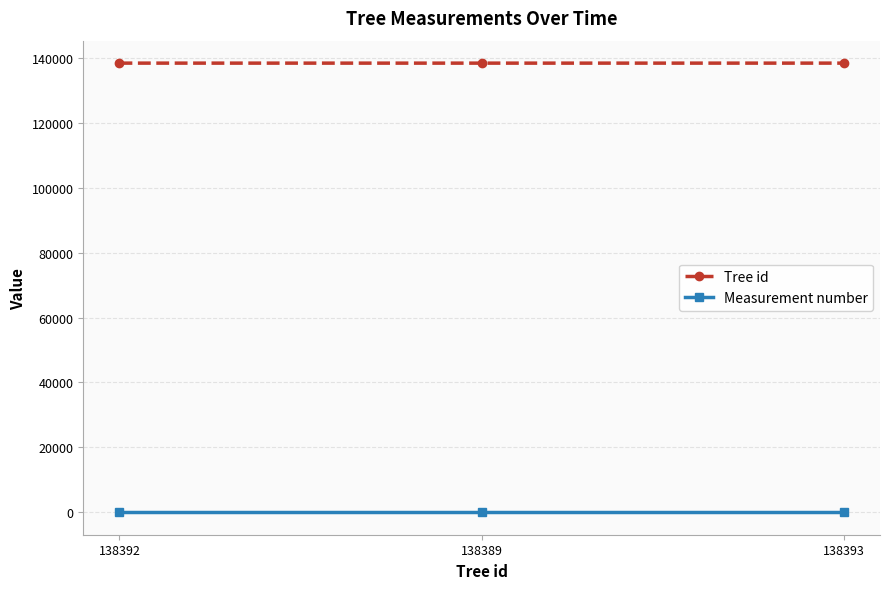

Which series has the largest total across all categories?

Tree id